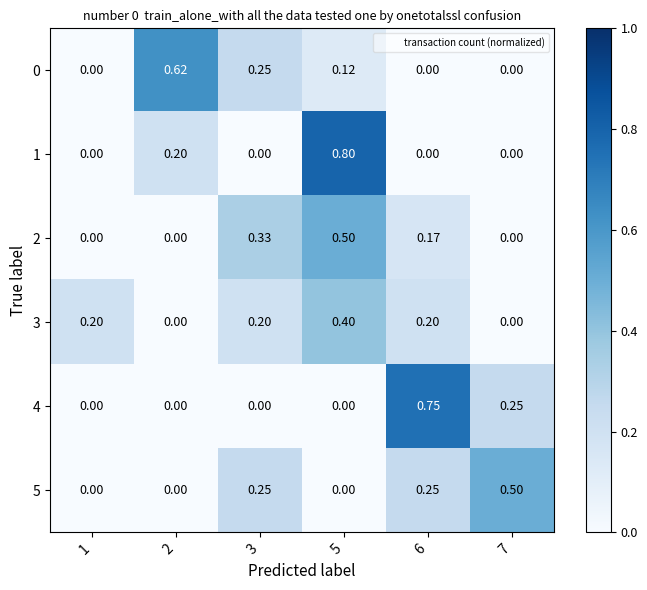

How many positive values does the 2 series have?

3